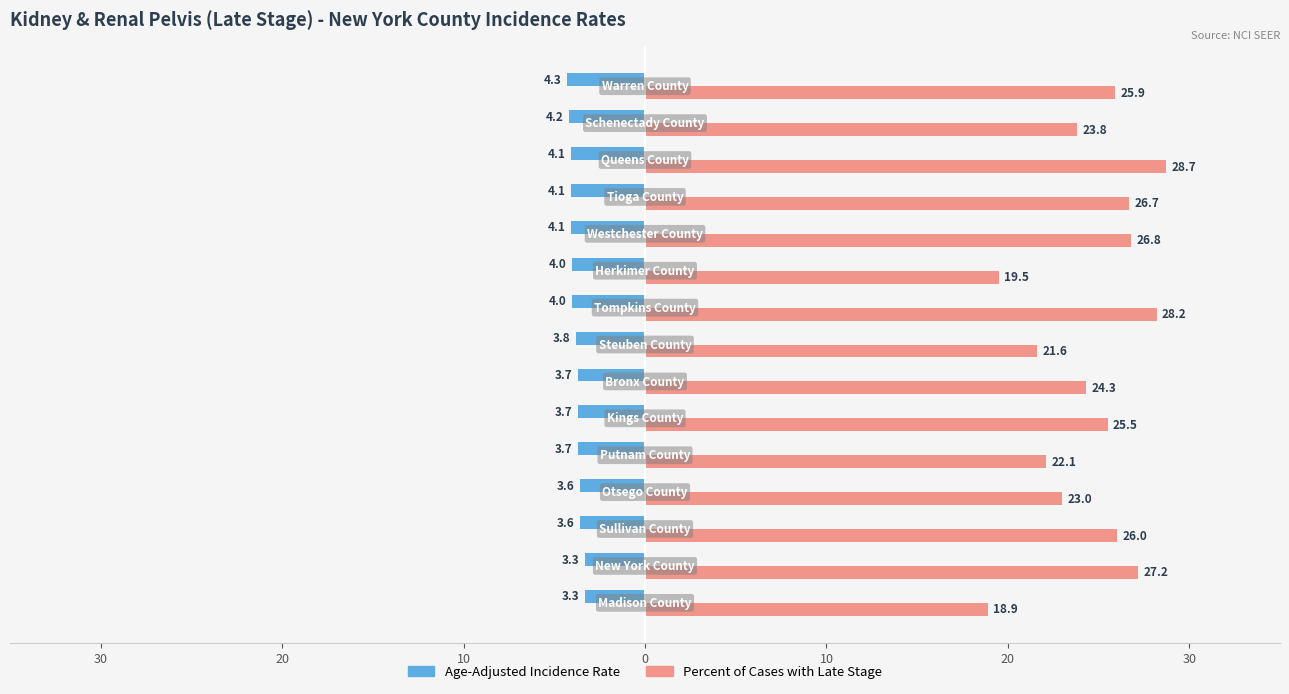

What are all the series names shown in the legend?

Age-Adjusted Incidence Rate, Percent of Cases with Late Stage